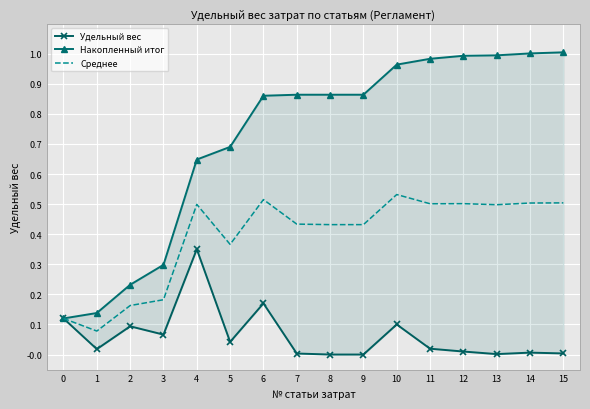

The Среднее series shows 0.8 at 9. True or false?

False